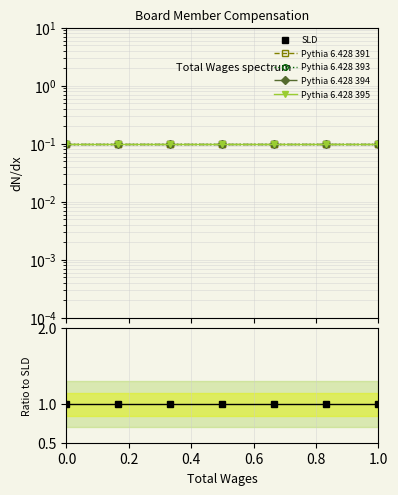

What position from the left is 0.2?

2